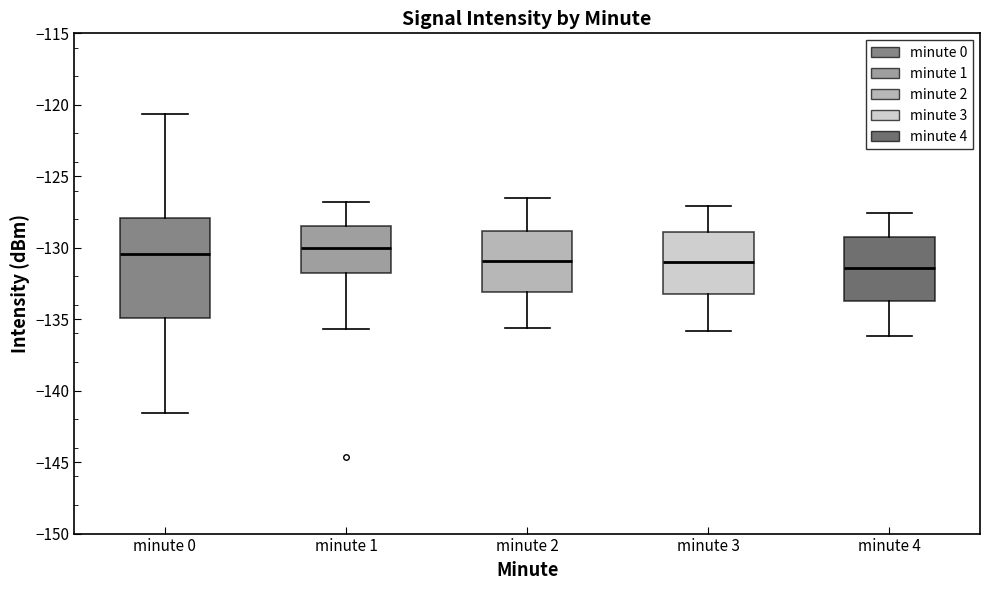

Reading left to right, read every box against the y-axis: the position of its median line, the range the box covers, and the ends of its whiskers. The values are not printed on the chart, so give them approximately, as read against the axis.

minute 0: median -130.5, box -135.0 to -128.0, whiskers -141.5 to -120.5
minute 1: median -130.0, box -132.0 to -128.5, whiskers -135.5 to -127.0
minute 2: median -131.0, box -133.0 to -129.0, whiskers -135.5 to -126.5
minute 3: median -131.0, box -133.0 to -129.0, whiskers -136.0 to -127.0
minute 4: median -131.5, box -133.5 to -129.5, whiskers -136.0 to -127.5